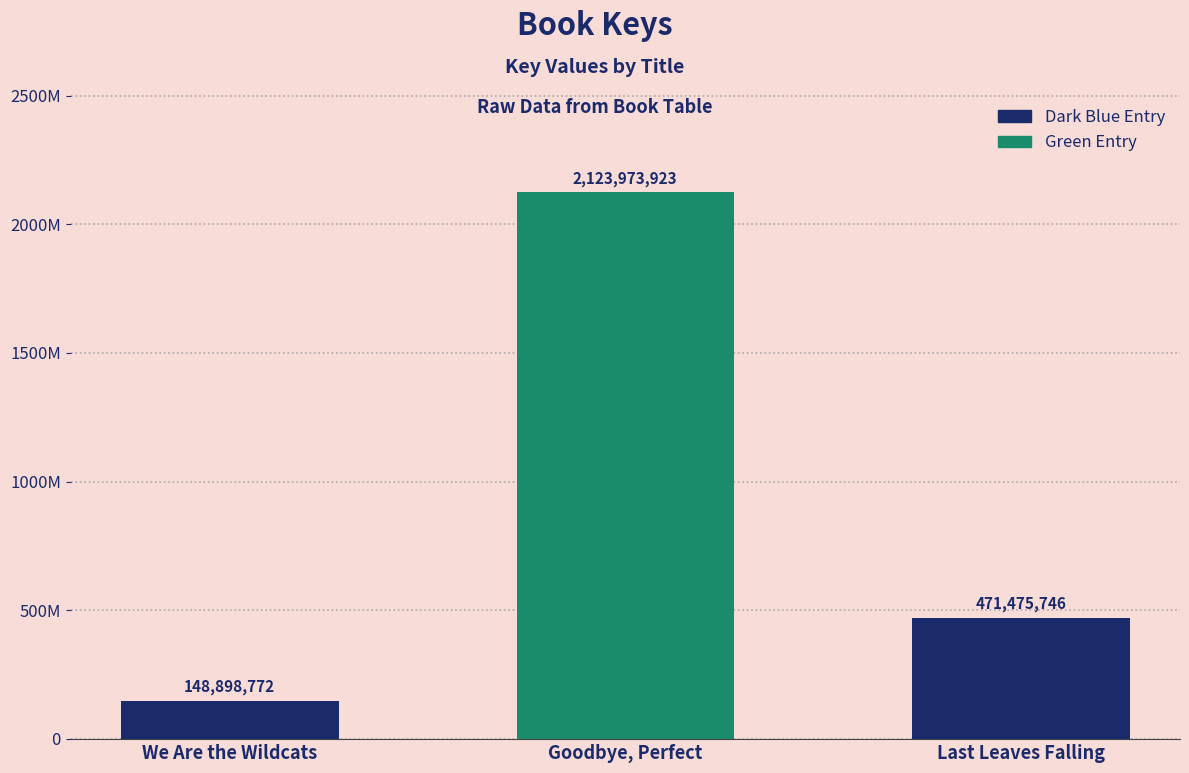

Reading left to right, list all the values displayed in this chart.

We Are the Wildcats=148898772	Goodbye, Perfect=2123973923	Last Leaves Falling=471475746